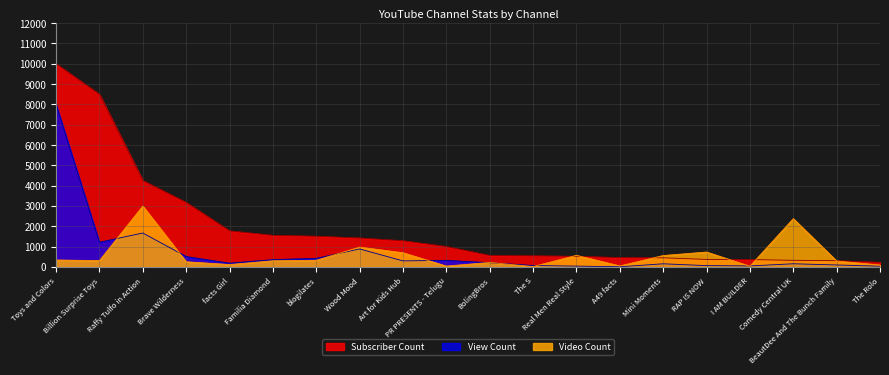

What position from the left is facts Girl?

5